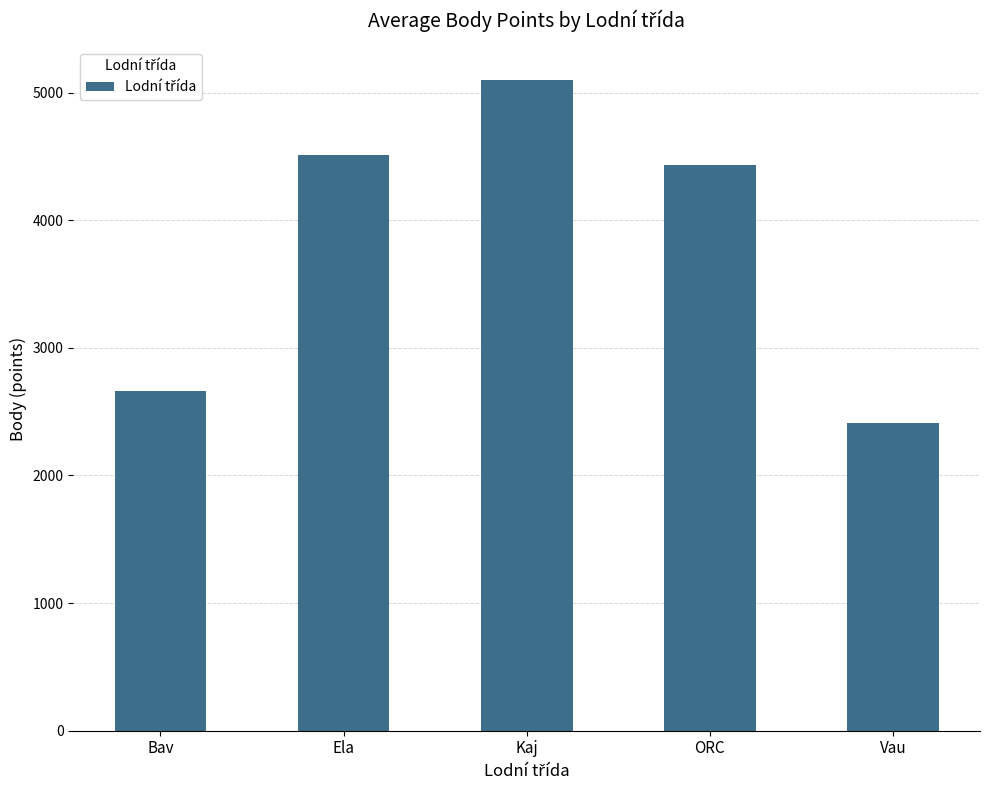

What is the sum of the values at Kaj and Ela?

9615